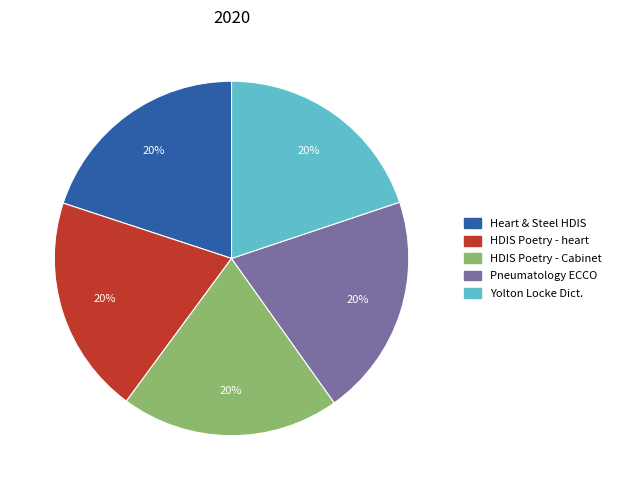

Is there any slice that represents more than half of the pie?

No